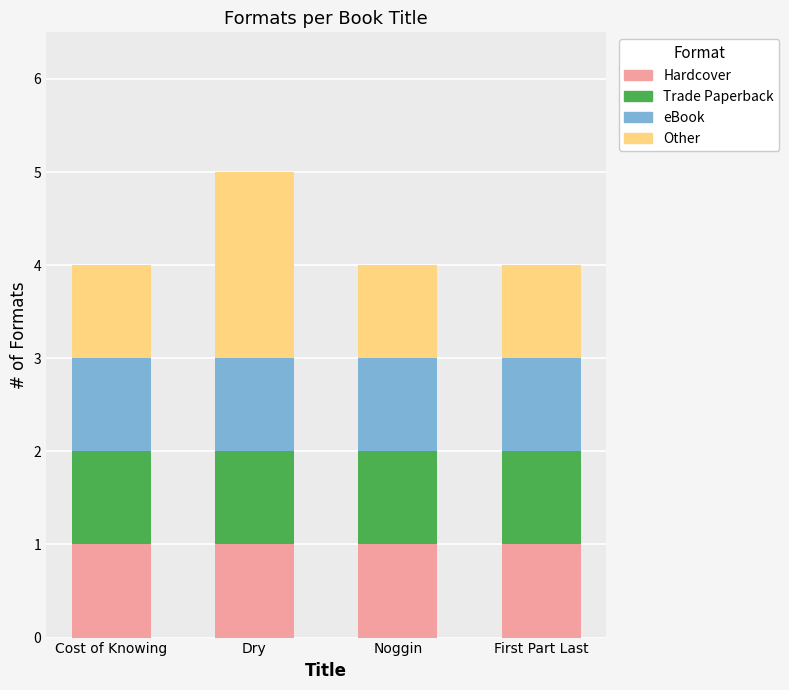

What is the sum of all Hardcover values?

4